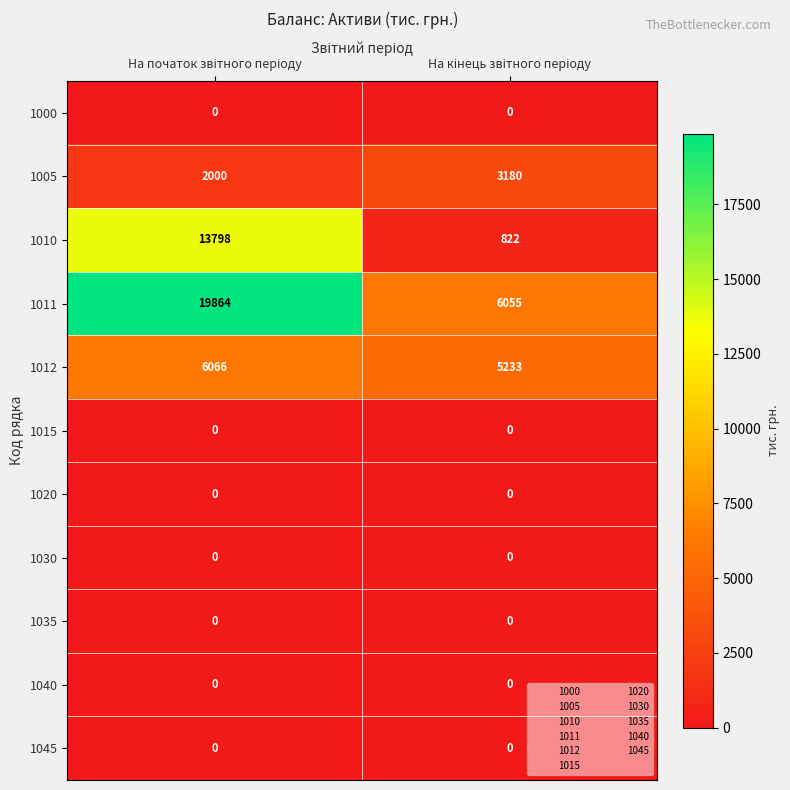

Which series has the widest spread of values?

1011